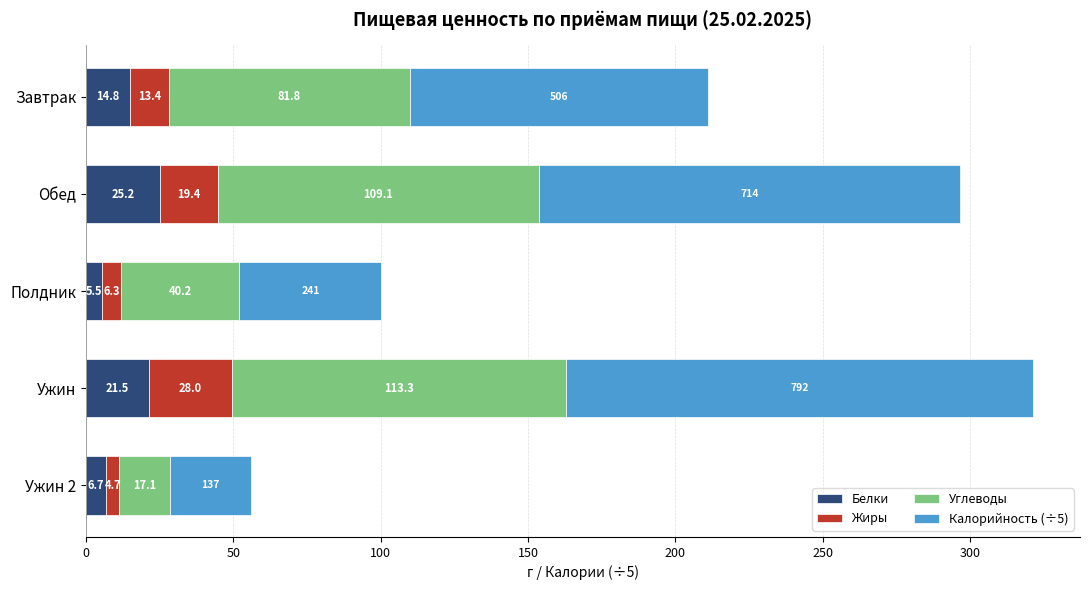

What is the average value of the Белки series?

14.8